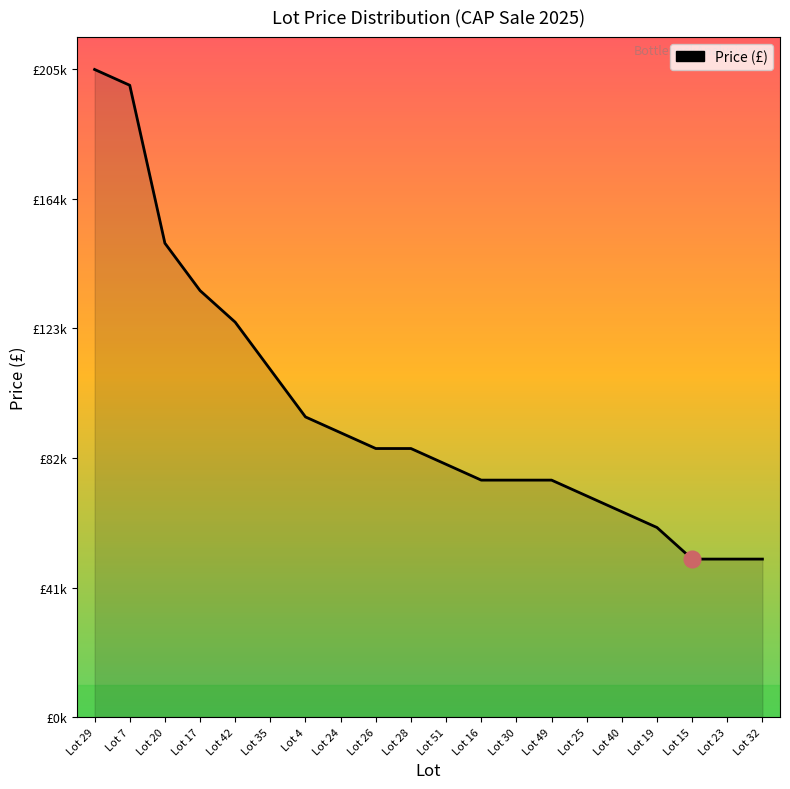

Reading left to right, transcribe all the data shown in this chart.

Lot 29=205000	Lot 7=200000	Lot 20=150000	Lot 17=135000	Lot 42=125000	Lot 35=110000	Lot 4=95000	Lot 24=90000	Lot 26=85000	Lot 28=85000	Lot 51=80000	Lot 16=75000	Lot 30=75000	Lot 49=75000	Lot 25=70000	Lot 40=65000	Lot 19=60000	Lot 15=50000	Lot 23=50000	Lot 32=50000